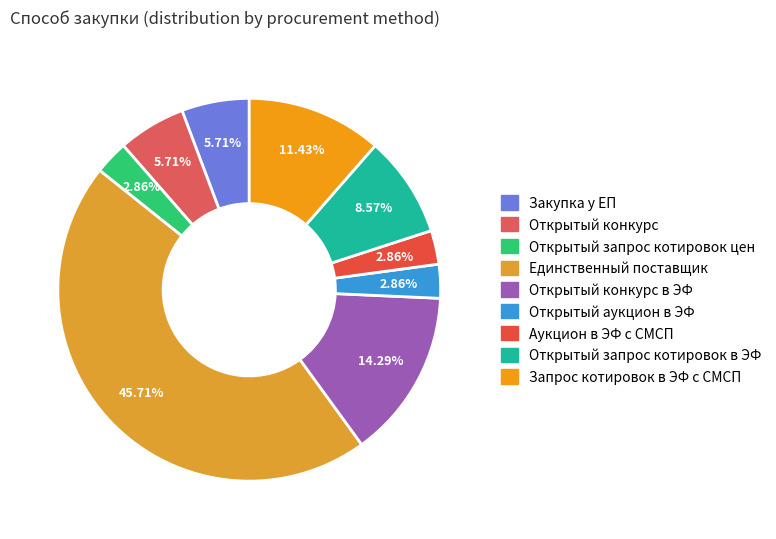

How many segments does this pie chart have?

9